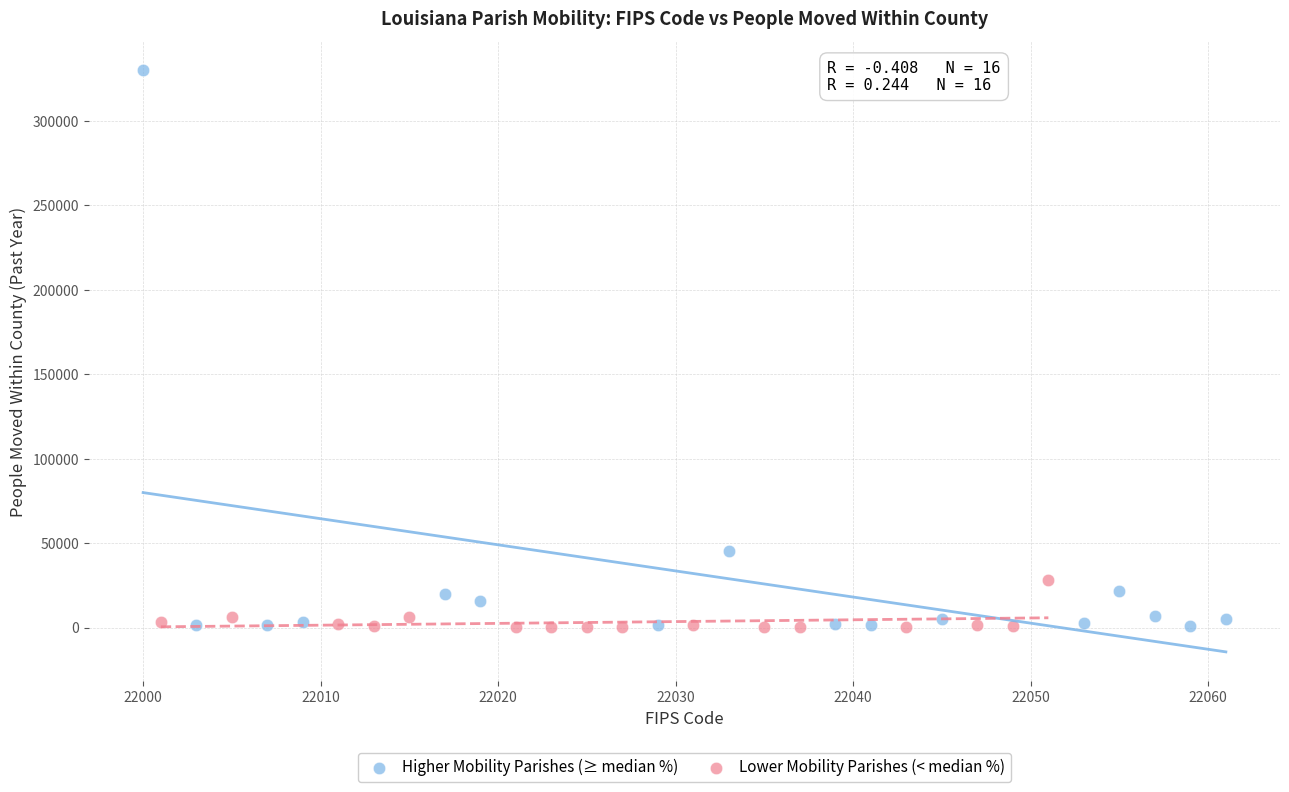

Which series contains the highest Y value?

Higher Mobility Parishes (≥ median %)